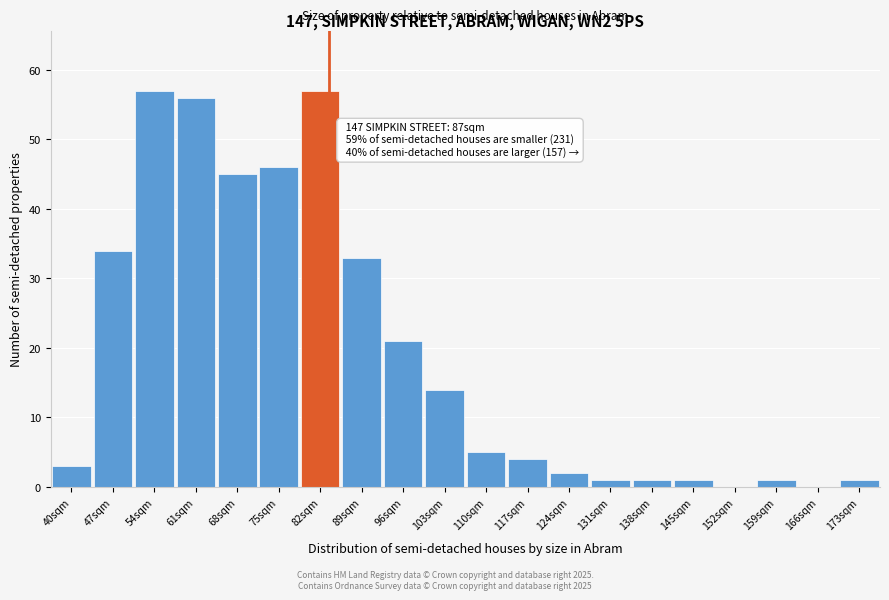

Reading right to left, what are all the values shown in this chart?

173sqm=1	166sqm=0	159sqm=1	152sqm=0	145sqm=1	138sqm=1	131sqm=1	124sqm=2	117sqm=4	110sqm=5	103sqm=14	96sqm=21	89sqm=33	82sqm=57	75sqm=46	68sqm=45	61sqm=56	54sqm=57	47sqm=34	40sqm=3